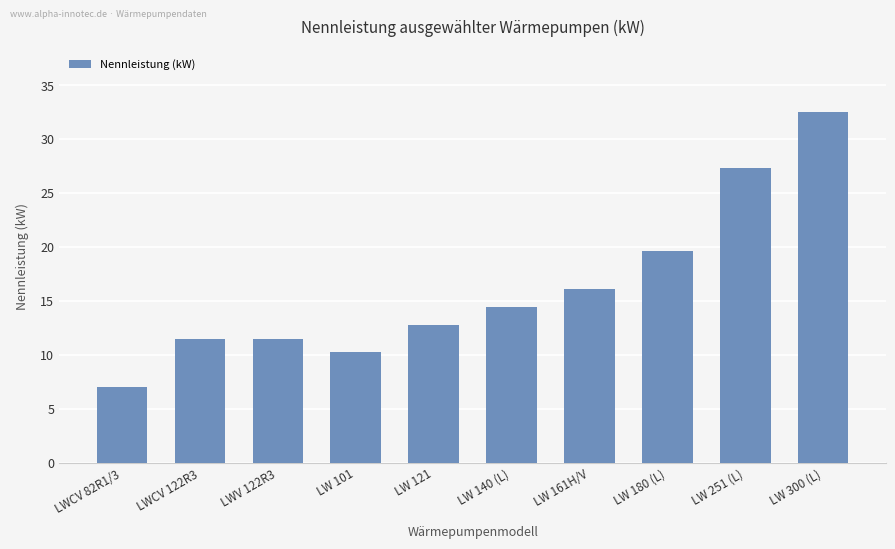

Where does the data first go above 14?

LW 140 (L)